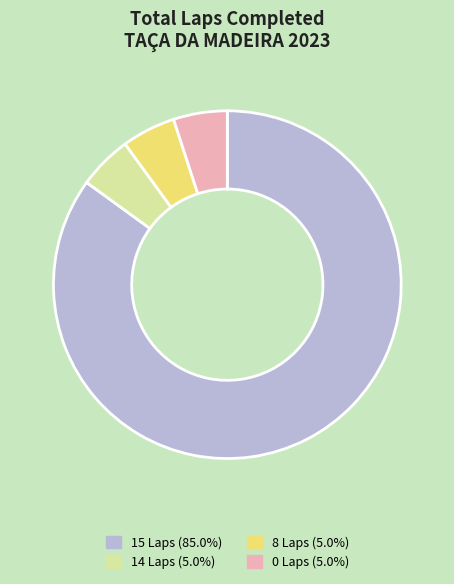

How many segments does this pie chart have?

4